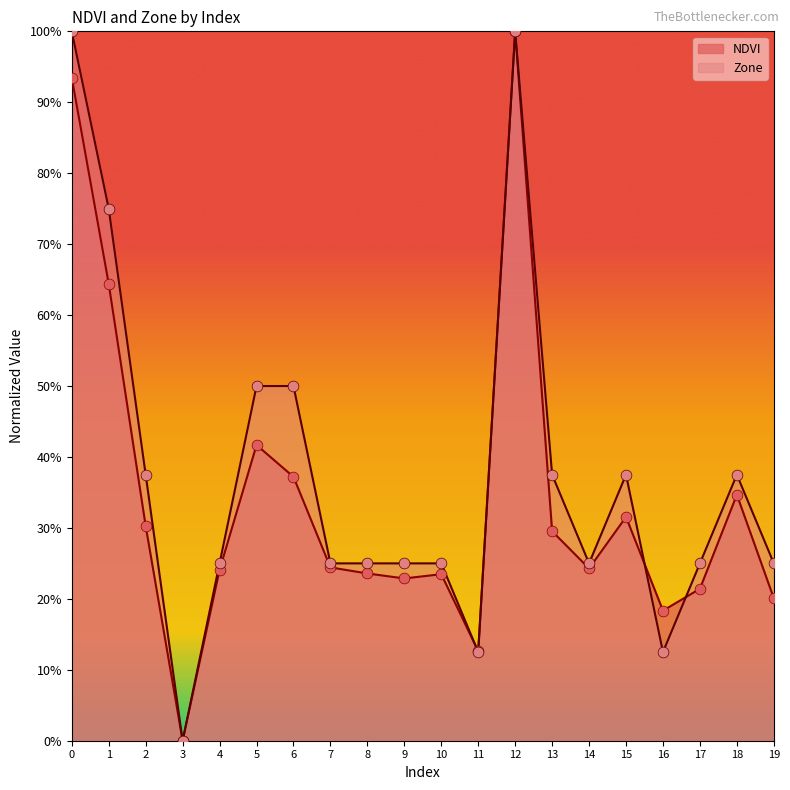

Which series contains the highest Y value?

NDVI